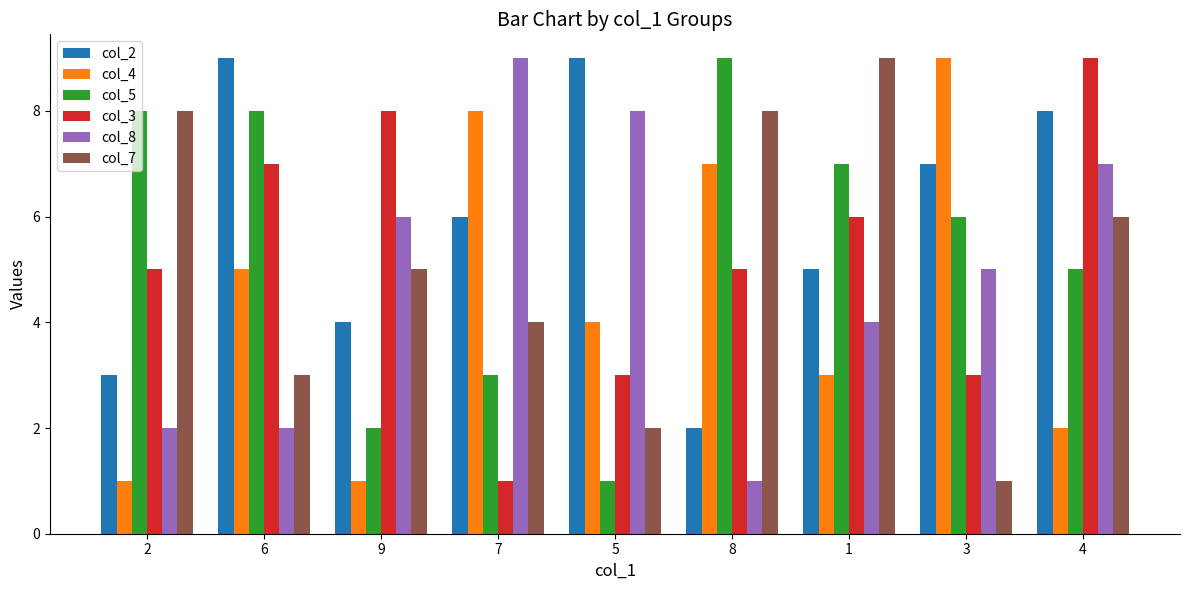

What is the difference between the maximum and minimum values in the col_3 series?

8